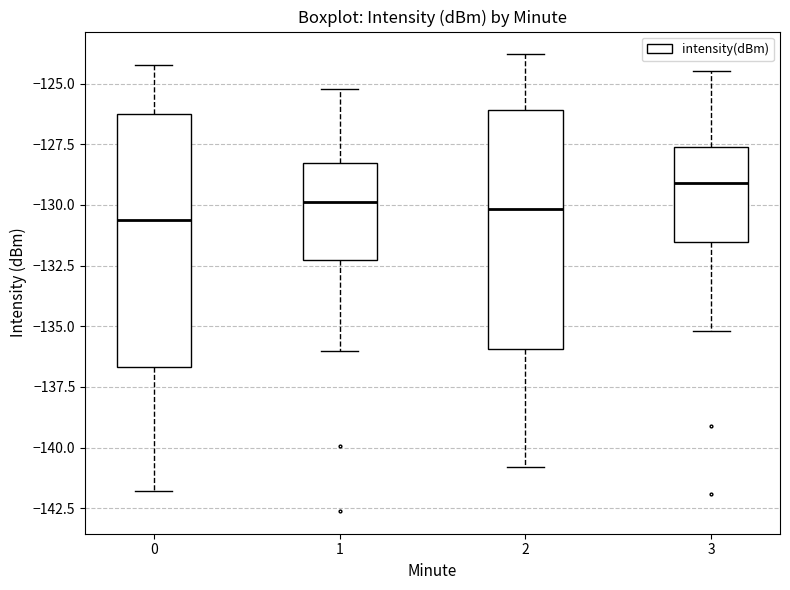

Reading left to right, read every box against the y-axis: the position of its median line, the range the box covers, and the ends of its whiskers. The values are not printed on the chart, so give them approximately, as read against the axis.

0: median -130.5, box -136.5 to -126.5, whiskers -142.0 to -124.0
1: median -130.0, box -132.0 to -128.5, whiskers -136.0 to -125.0
2: median -130.0, box -136.0 to -126.0, whiskers -141.0 to -124.0
3: median -129.0, box -131.5 to -127.5, whiskers -135.0 to -124.5